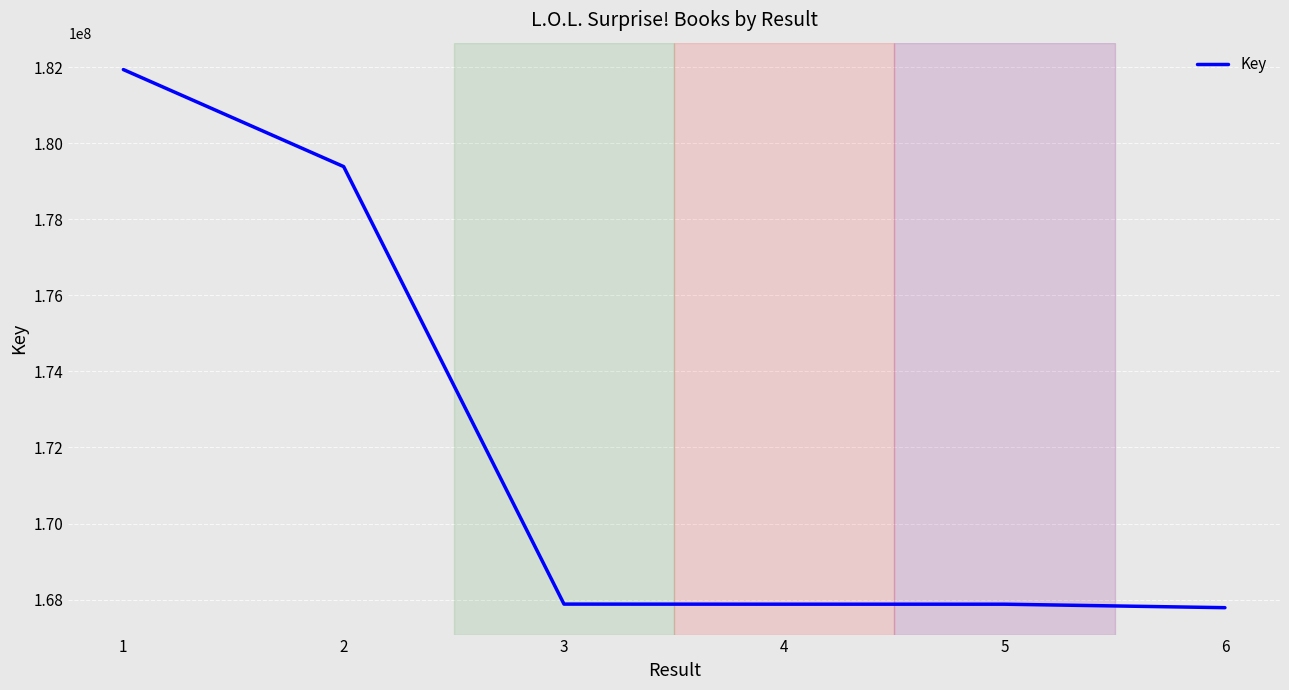

How many distinct data groups are displayed?

1